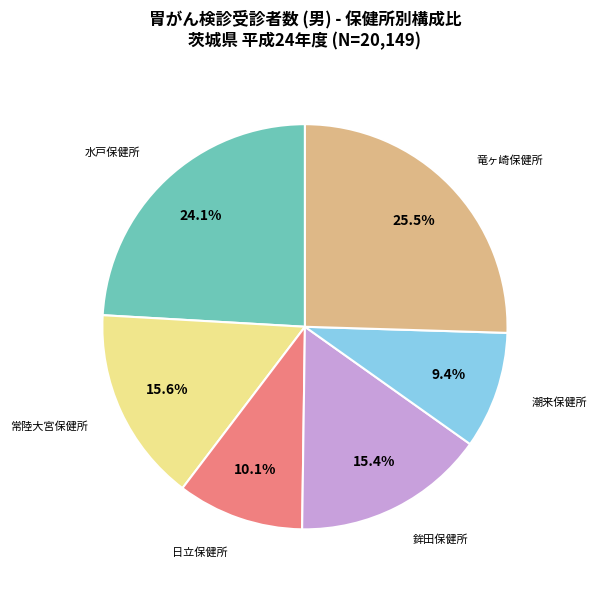

To the nearest percent, what is the difference between the largest and smallest slice percentages?

16%